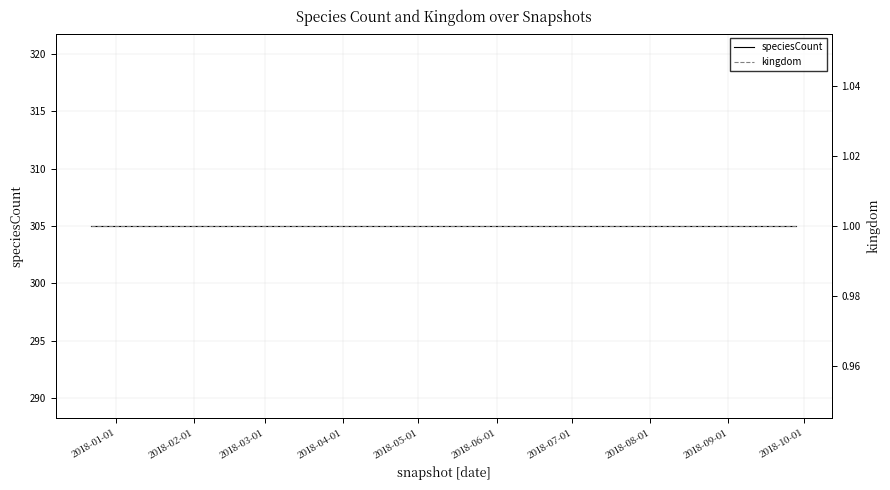

At which category is the sum across all series the highest?

2018-01-01